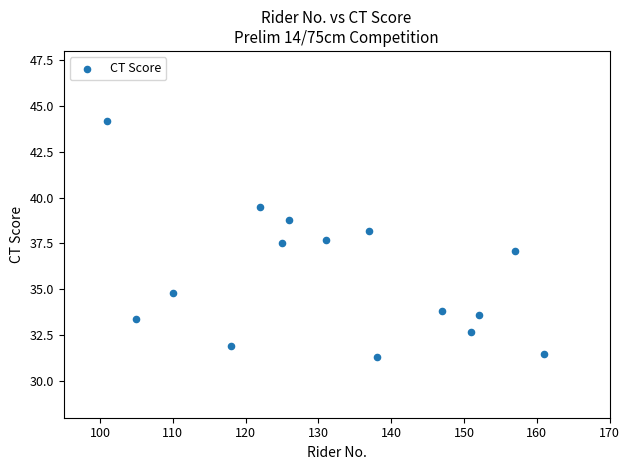

What is the range of X values (max minus min)?

60.0